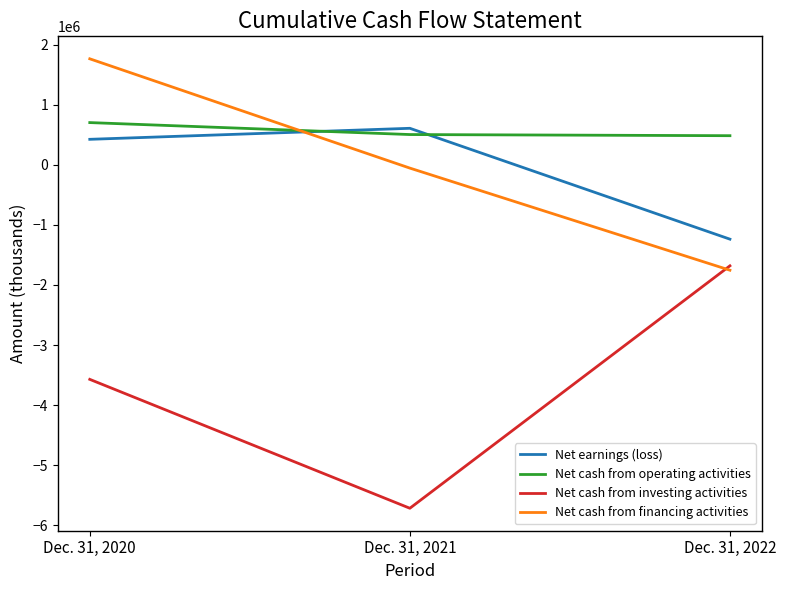

What is the difference between the Net earnings (loss) values at Dec. 31, 2021 and Dec. 31, 2020?

183346